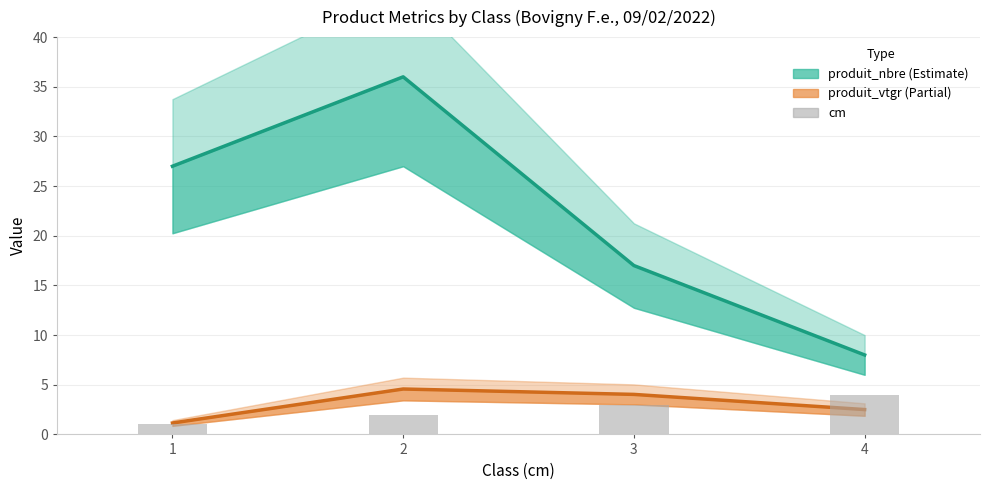

At how many categories does at least one series exceed 24?

2